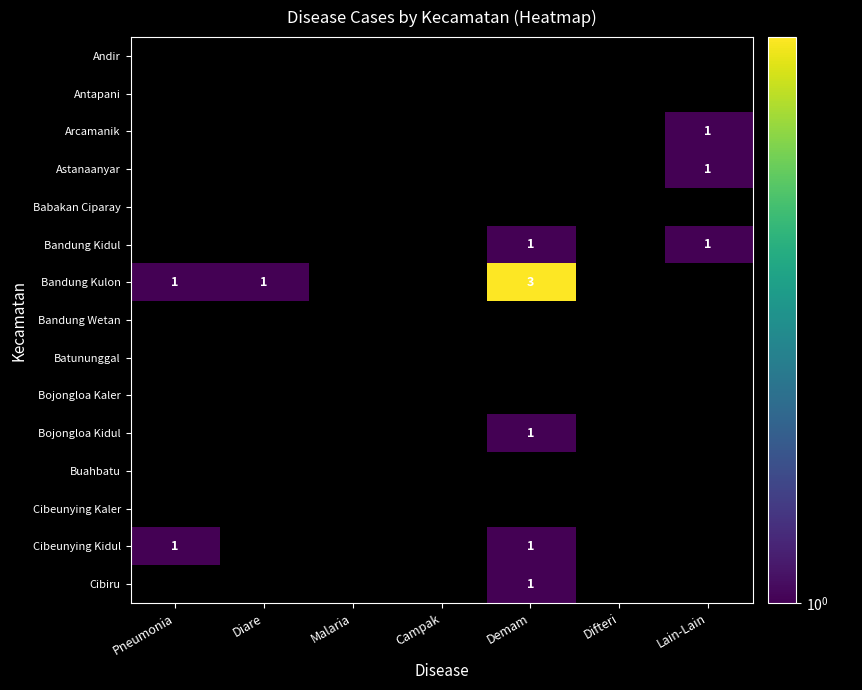

The Bandung Kidul series shows 0 at Demam. True or false?

False